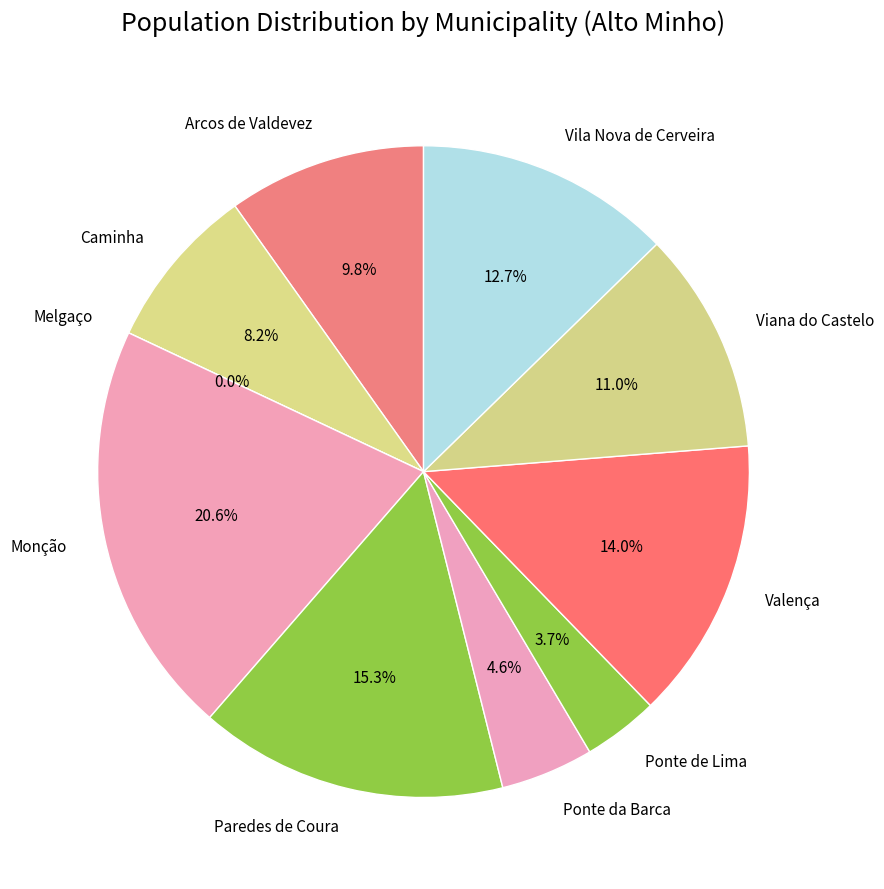

The Ponte da Barca slice represents 5% of the pie. True or false?

True